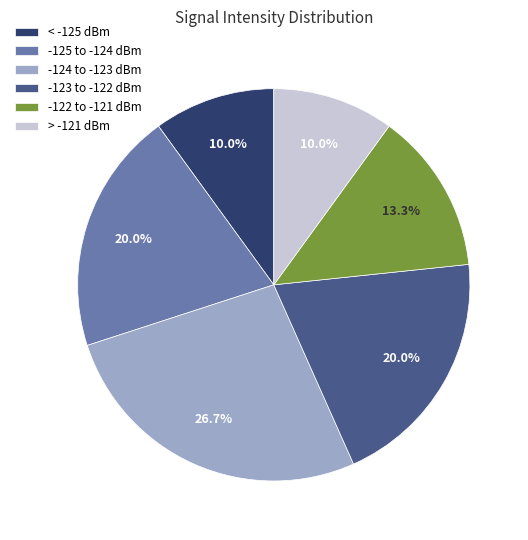

Does any single category account for the majority?

No